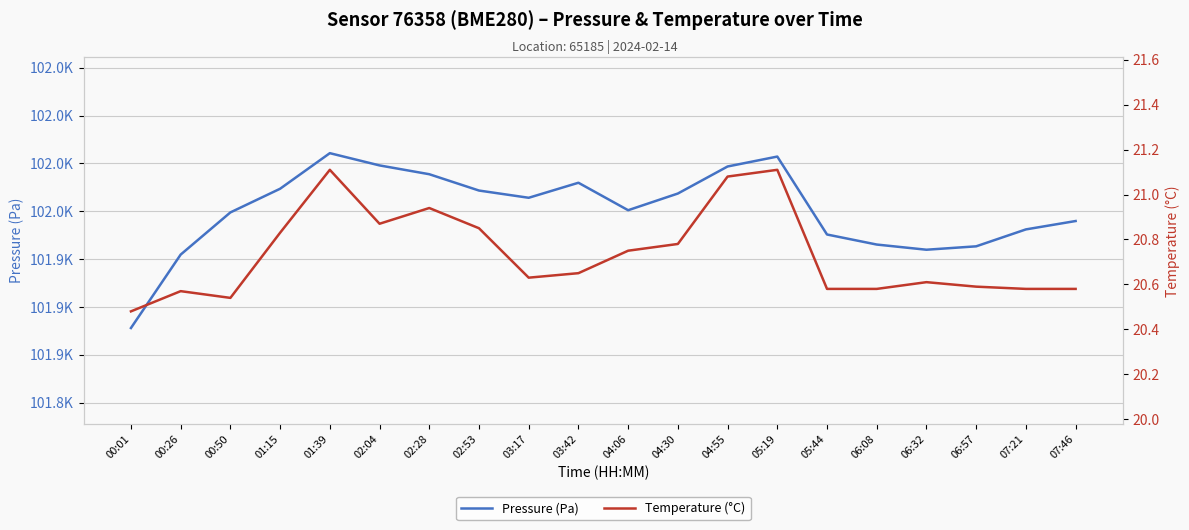

Is this an area chart (filled region under the line)?

No